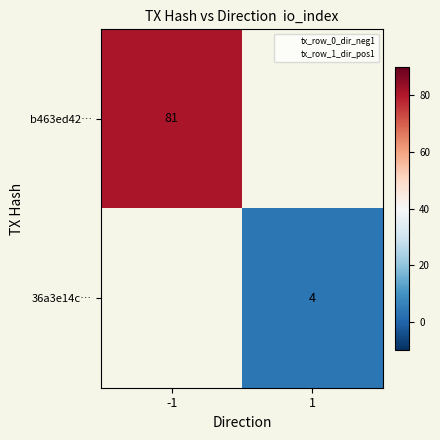

Is it true that 36a3e14c… equals 4 at 1?

True